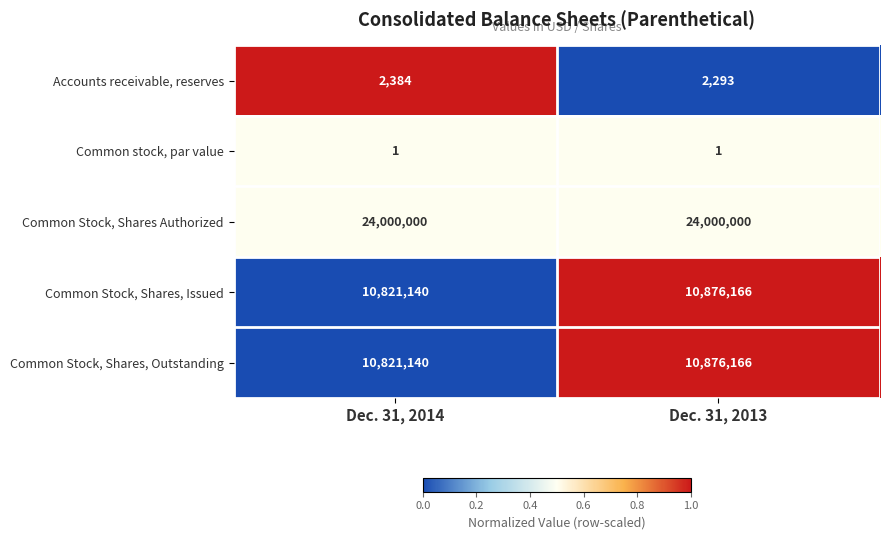

Is it true that Accounts receivable, reserves equals 994 at Dec. 31, 2014?

False